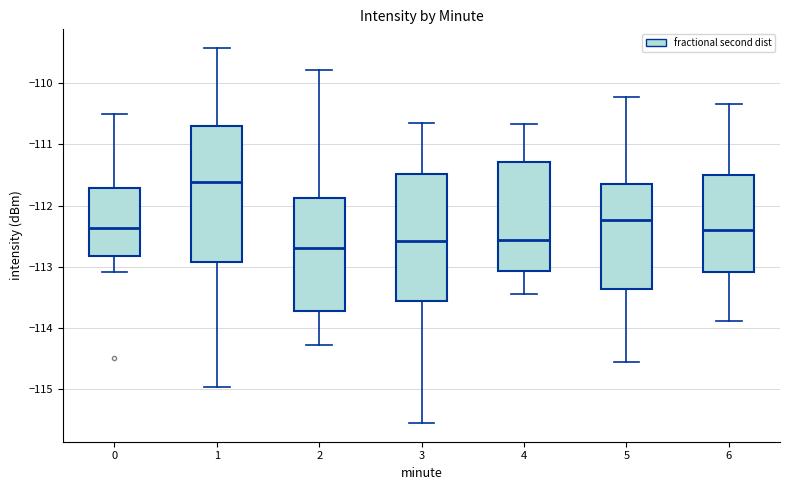

Which box's median line is the highest?

1